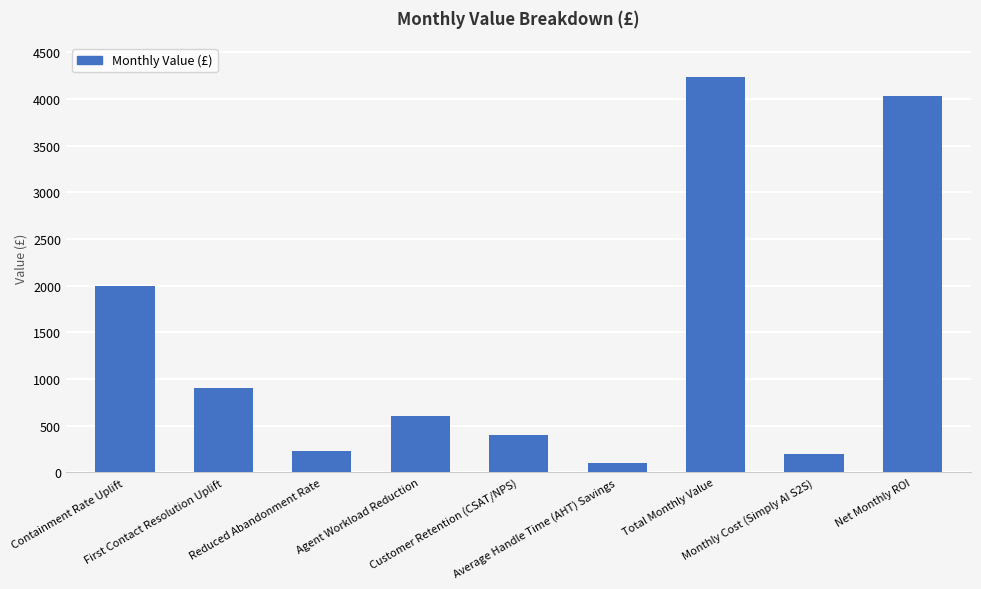

What is the minimum value shown in the chart?

100